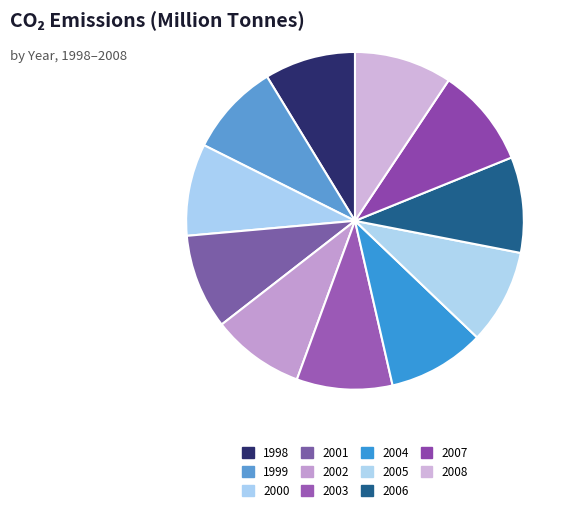

Which category has the smallest portion of the pie?

1998